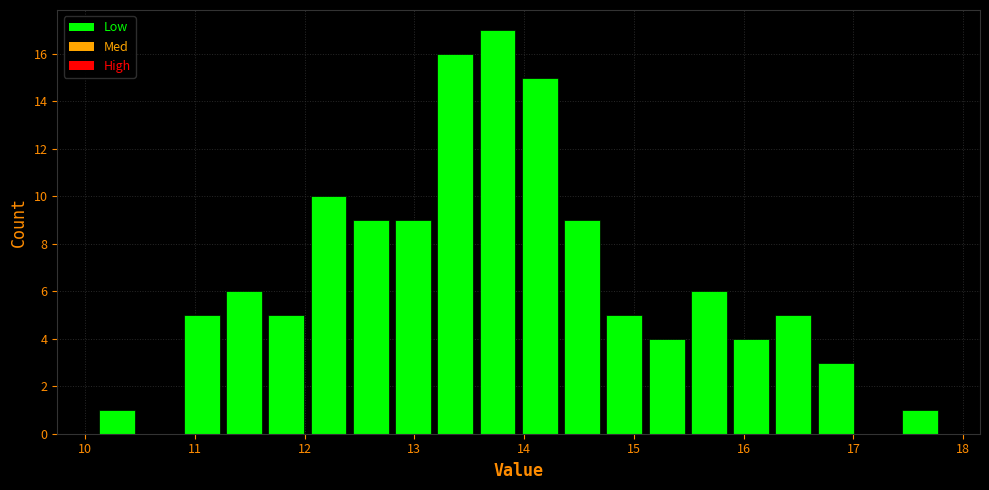

Around what value on the x-axis is the tallest bar? Give the approximate position of its centre, as read against the axis.

13.8